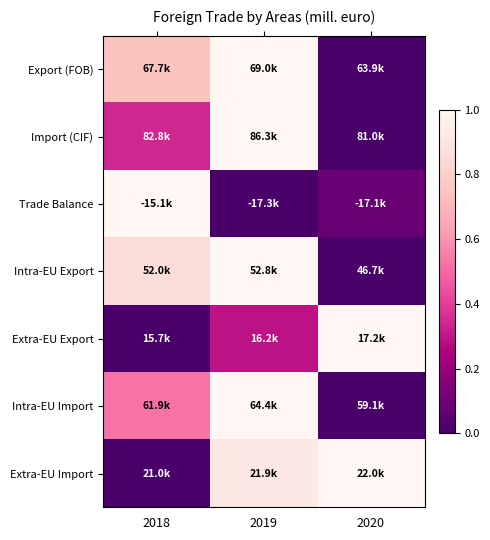

Reading left to right, what are all the values shown in this chart?

Export (FOB): 2018=0.7	2019=1.0	2020=0.0
Import (CIF): 2018=0.3	2019=1.0	2020=0.0
Trade Balance: 2018=1.0	2019=0.0	2020=0.1
Intra-EU Export: 2018=0.9	2019=1.0	2020=0.0
Extra-EU Export: 2018=0.0	2019=0.3	2020=1.0
Intra-EU Import: 2018=0.5	2019=1.0	2020=0.0
Extra-EU Import: 2018=0.0	2019=0.9	2020=1.0